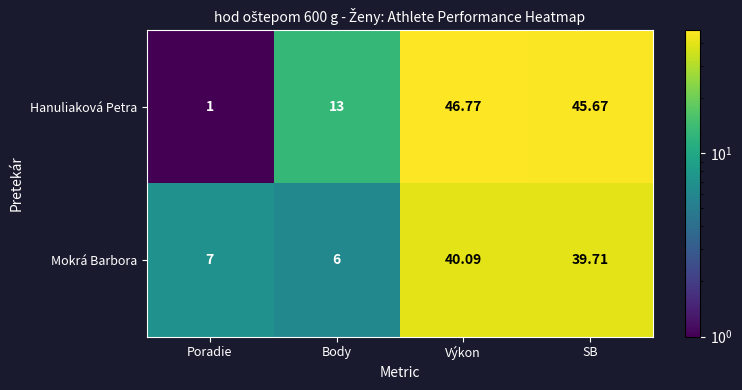

At which category is the sum across all series the highest?

Výkon